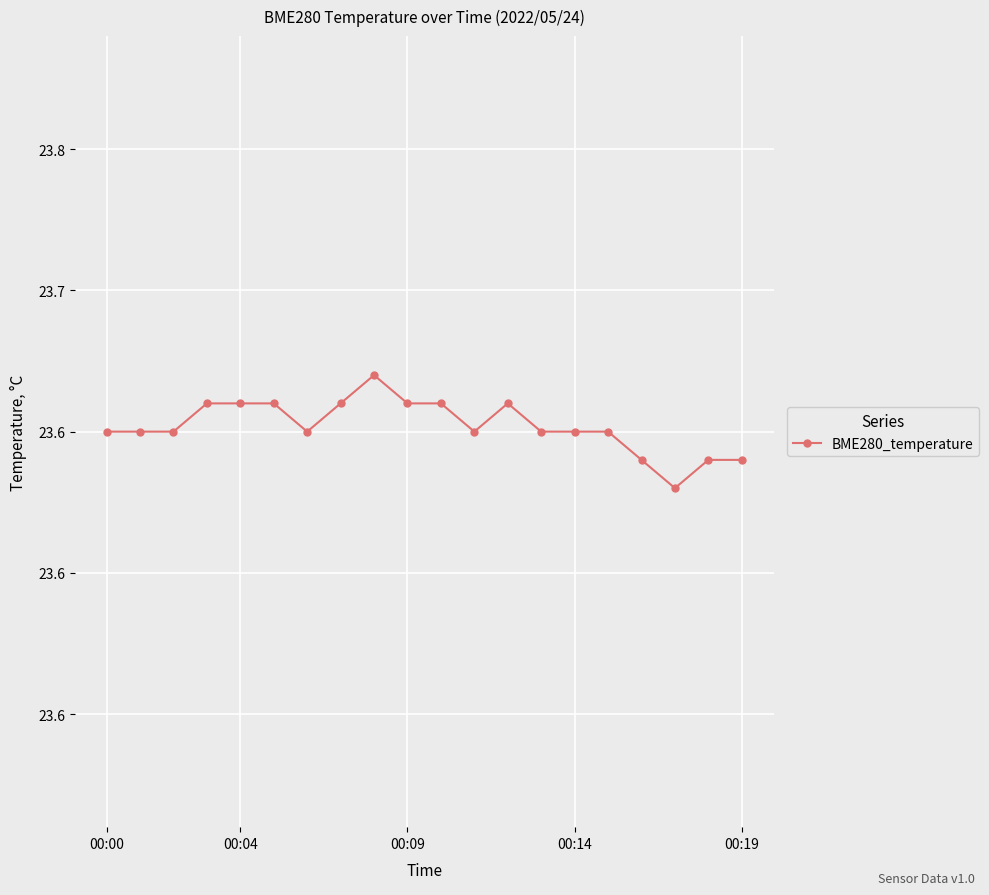

Reading left to right, transcribe all the data shown in this chart.

23.6	23.6	23.6	23.7	23.7	23.7	23.6	23.7	23.7	23.7	23.7	23.6	23.7	23.6	23.6	23.6	23.6	23.6	23.6	23.6